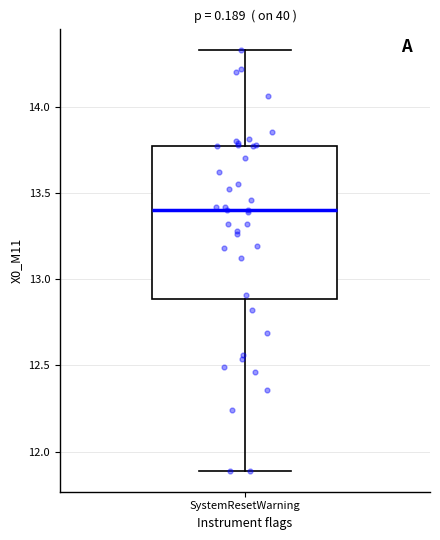

Where does the lower whisker of the box for SystemResetWarning end on the y-axis? The values are not printed on the chart, so give them approximately, as read against the axis.

11.90